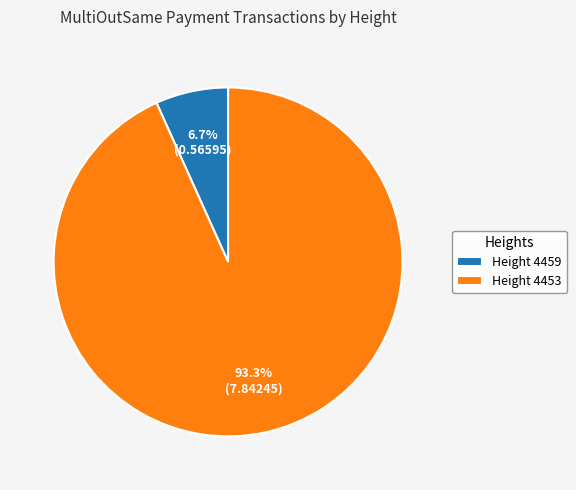

How much of the chart is everything except Height 4453?

6.7%